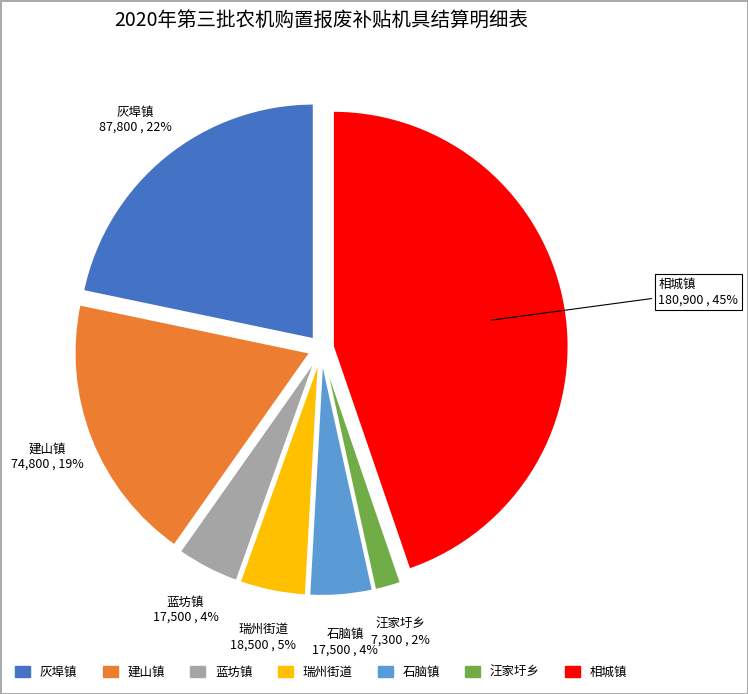

Is the sum of 瑞州街道 and 石脑镇 greater than half?

No